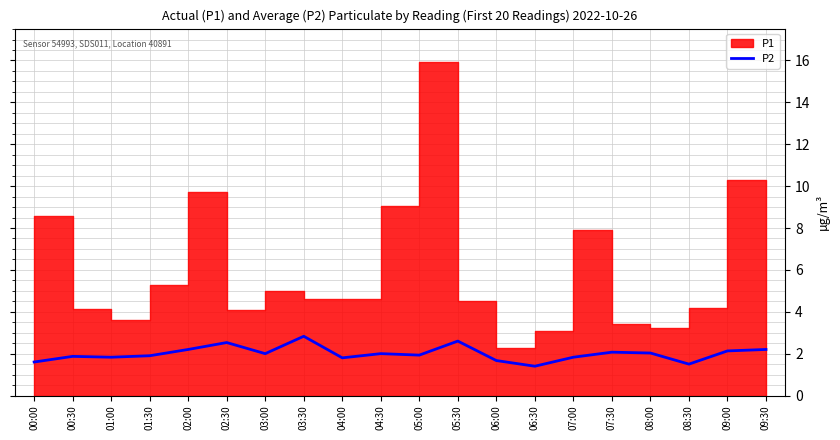

At which label is the value closest to 2?

03:00